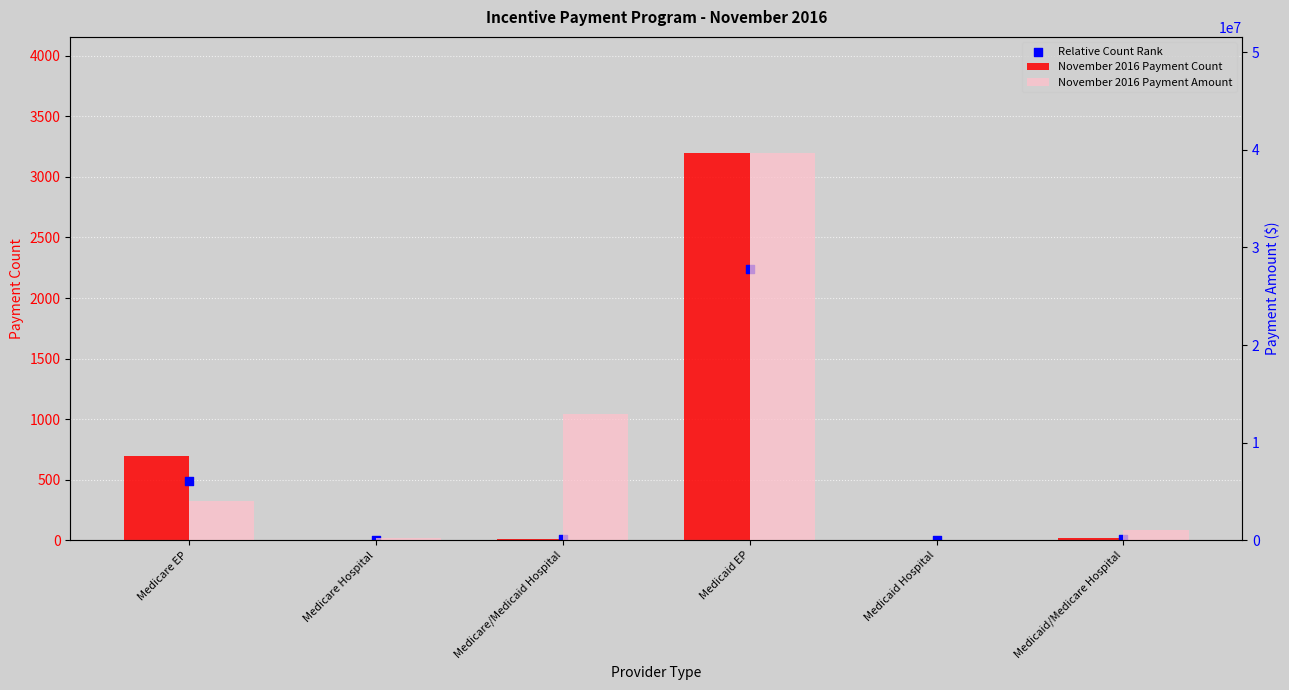

Is the value of November 2016 Payment Count at Medicare/Medicaid Hospital greater than the value of November 2016 Payment Amount at Medicaid/Medicare Hospital?

No